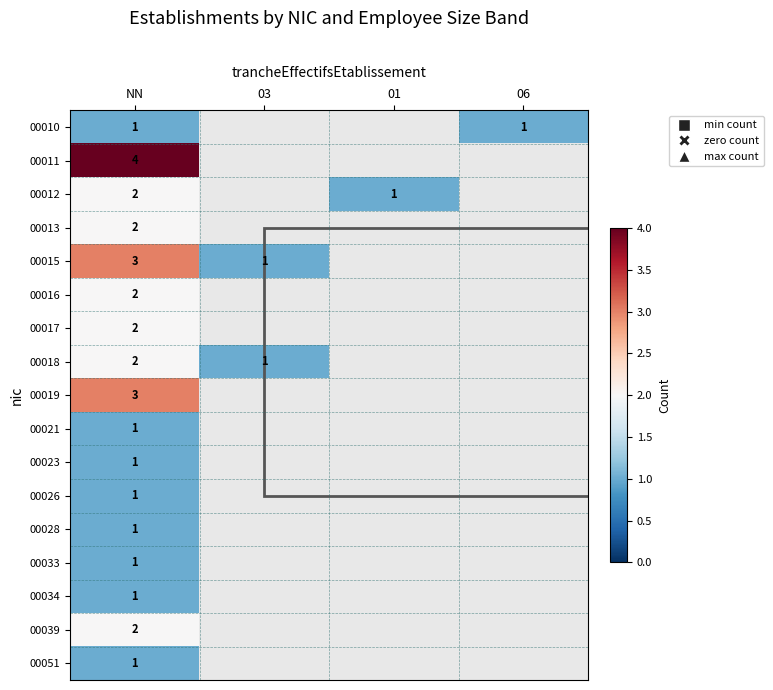

What is the total value across all series at NN?

30